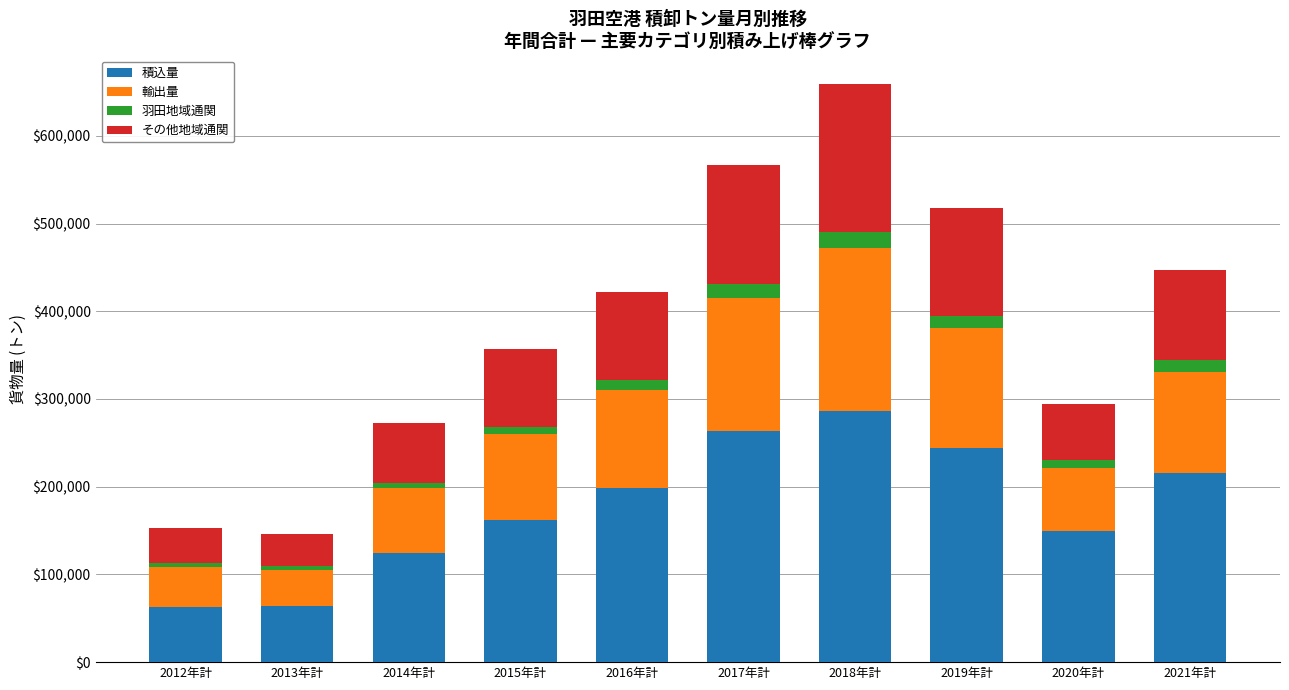

What is the highest value of the 積込量 series?

286519